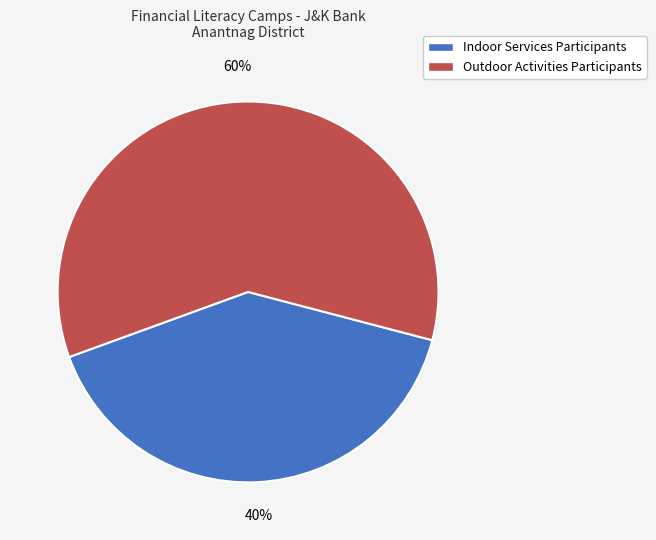

Is there a majority slice in this chart?

Yes